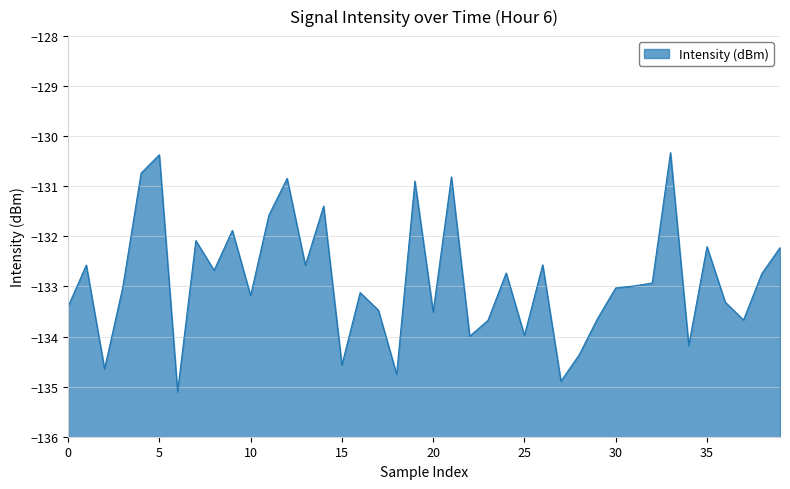

The chart shows a value of -131.4 at 14. True or false?

True